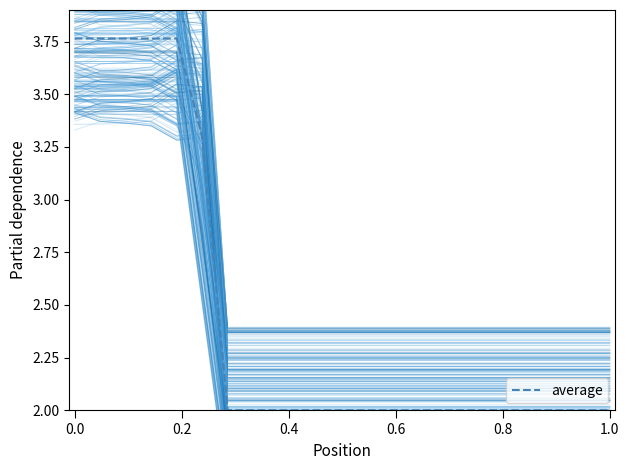

How many categories are shown in the chart?

22